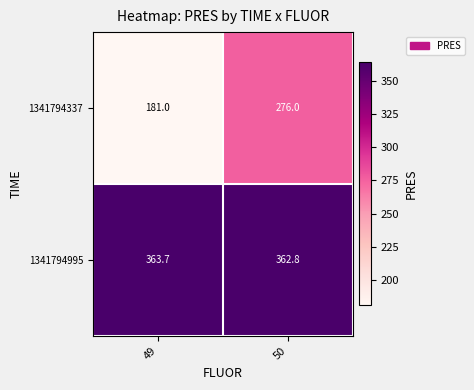

Reading left to right, list all the values displayed in this chart.

1341794337: 49=181.0	50=276.0
1341794995: 49=363.7	50=362.8